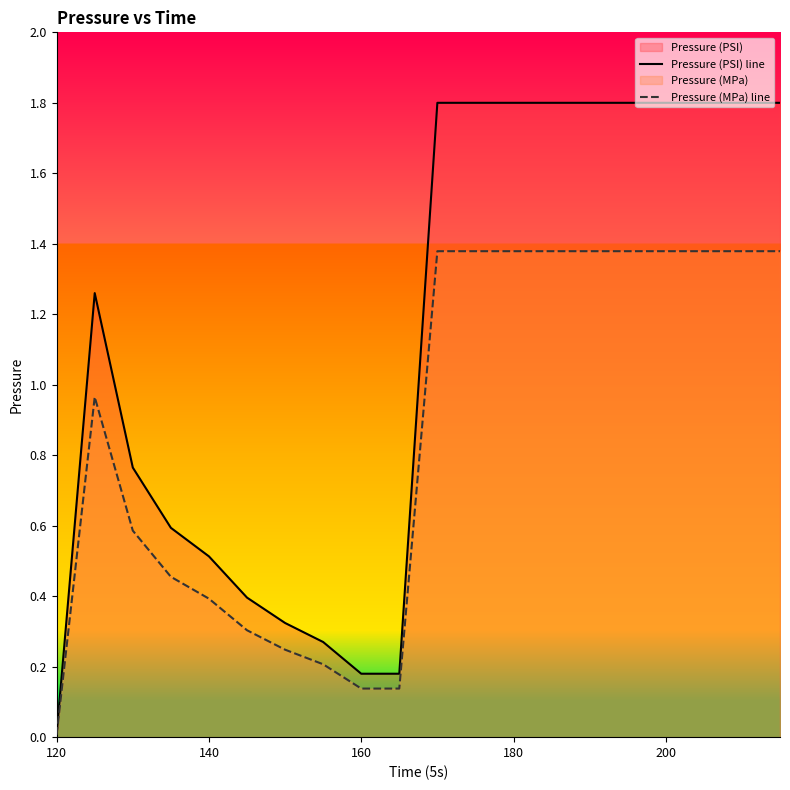

How many data points in Pressure (MPa) line are above 1?

10